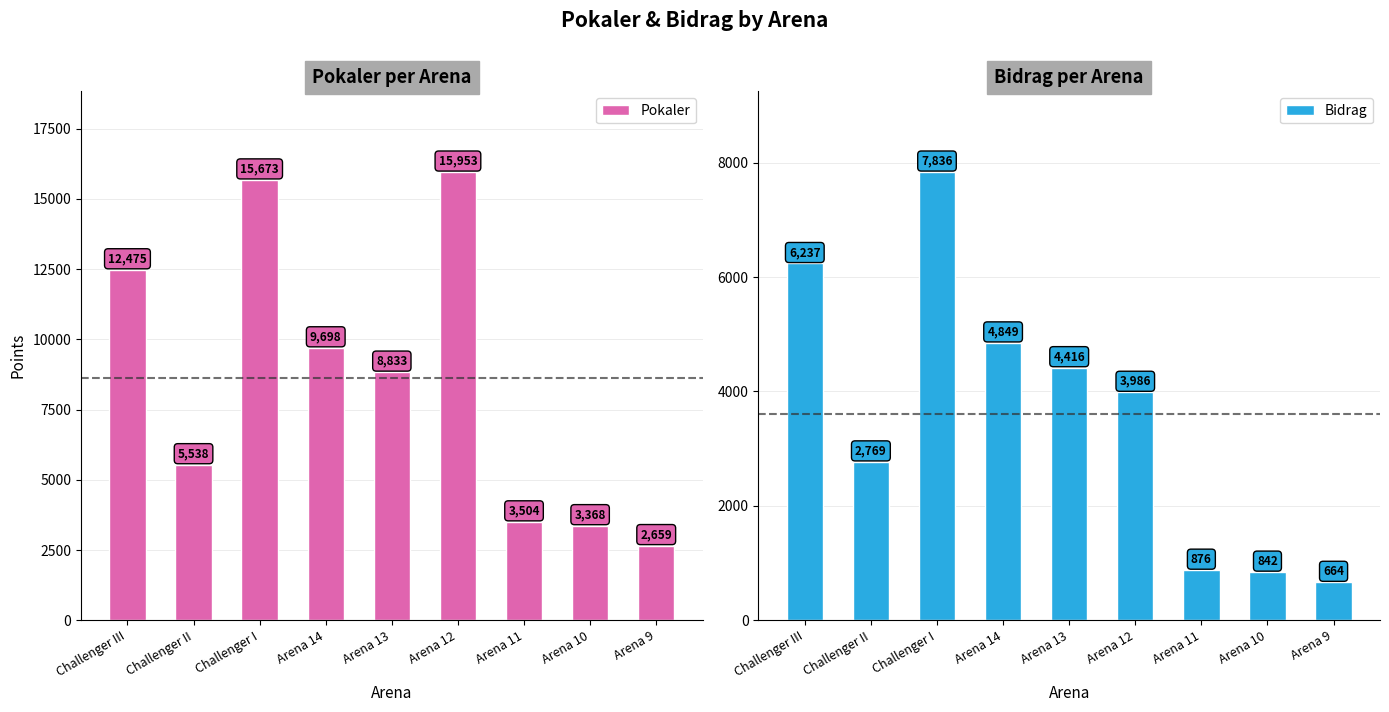

Reading left to right, transcribe all the data shown in this chart.

Pokaler: Challenger III=12475	Challenger II=5538	Challenger I=15673	Arena 14=9698	Arena 13=8833	Arena 12=15953	Arena 11=3504	Arena 10=3368	Arena 9=2659
Bidrag: Challenger III=6237	Challenger II=2769	Challenger I=7836	Arena 14=4849	Arena 13=4416	Arena 12=3986	Arena 11=876	Arena 10=842	Arena 9=664